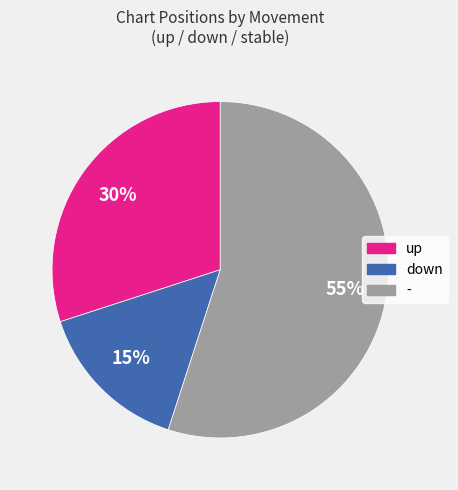

Between up and down, which is larger?

up